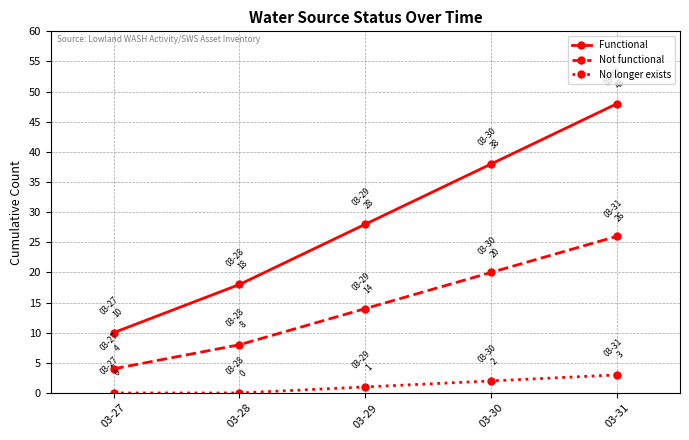

How many series are shown in this chart?

3